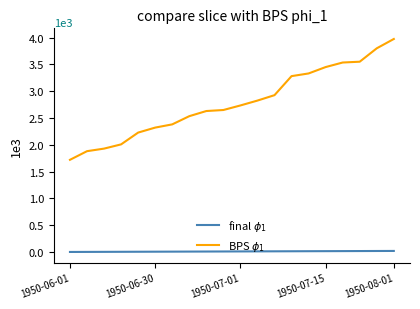

At which category is the sum across all series the highest?

1950-08-01